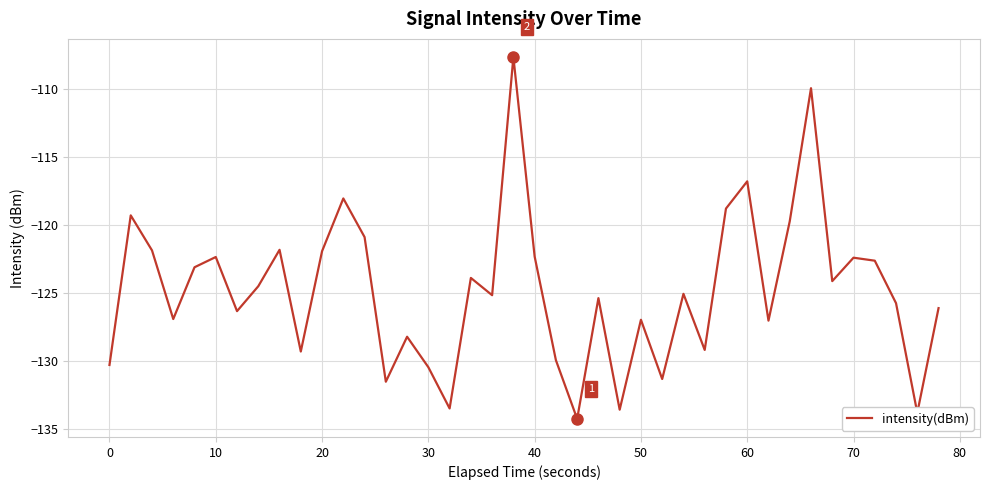

What is the greatest value displayed?

-107.6